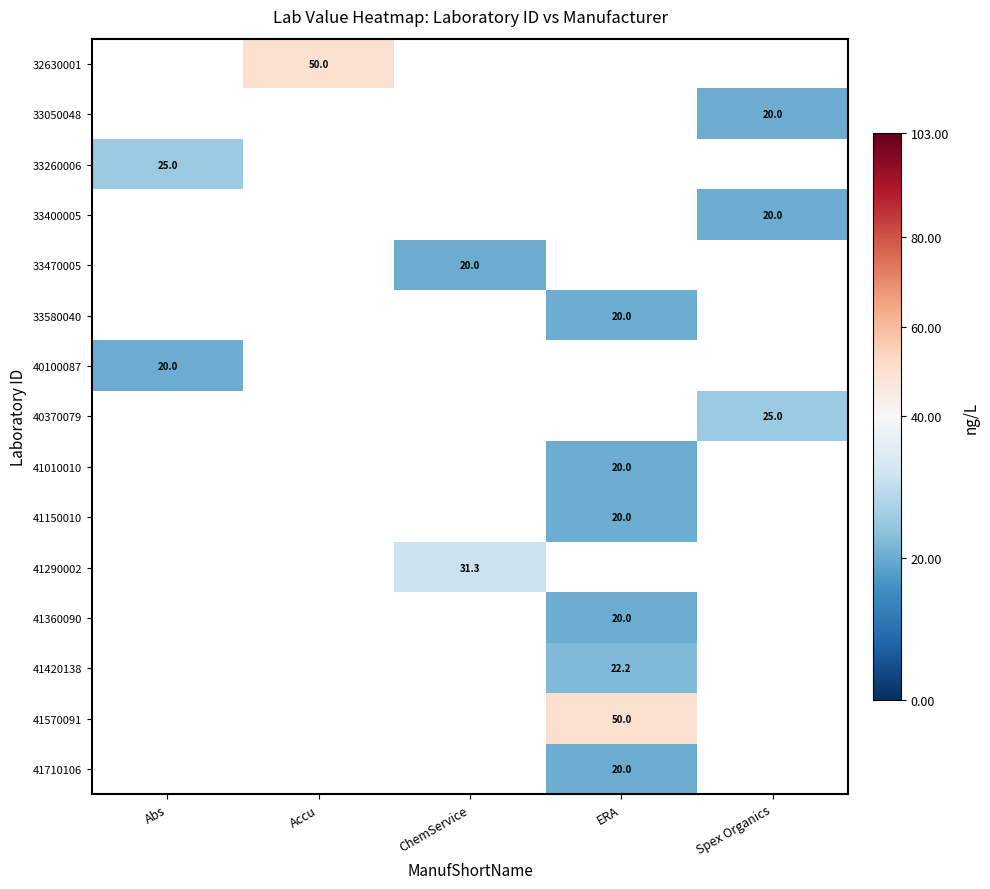

Which has a higher value, ERA or Spex Organics?

Spex Organics